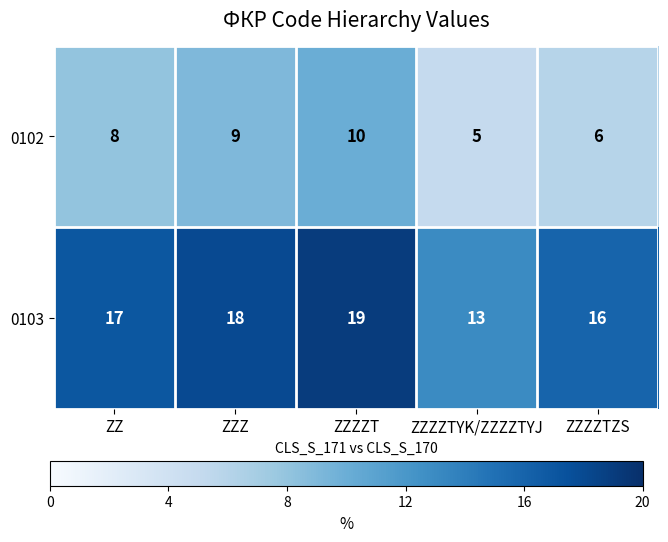

Rank the series by their average value, from highest to lowest.

0103, 0102